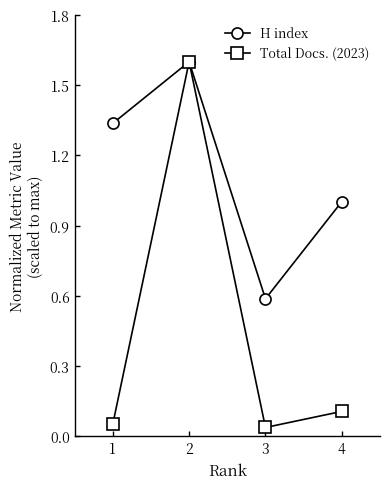

How many lines are shown in the chart?

2